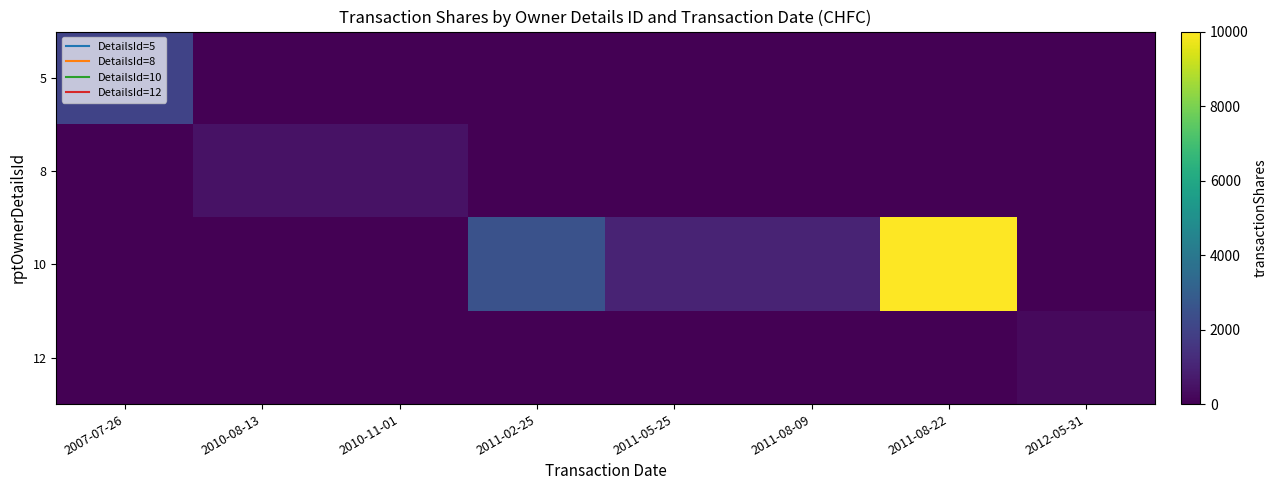

Which category has the highest value across all series?

2011-08-22